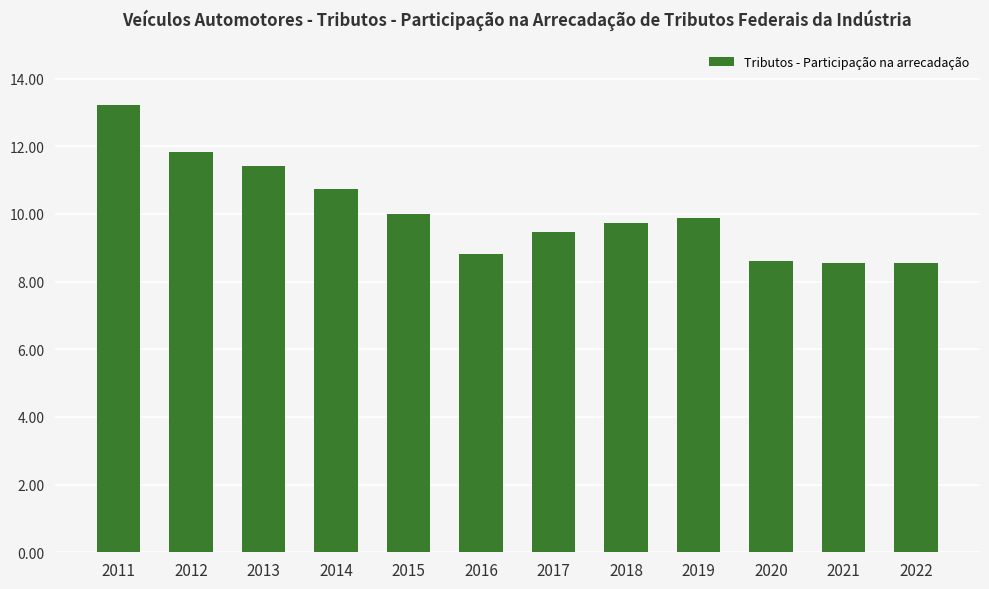

Reading left to right, list all the values displayed in this chart.

13.2	11.8	11.4	10.7	10.0	8.8	9.5	9.7	9.9	8.6	8.6	8.6